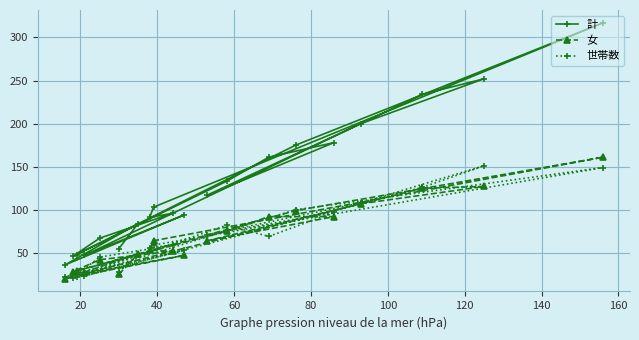

What is the maximum value for 世帯数?

151